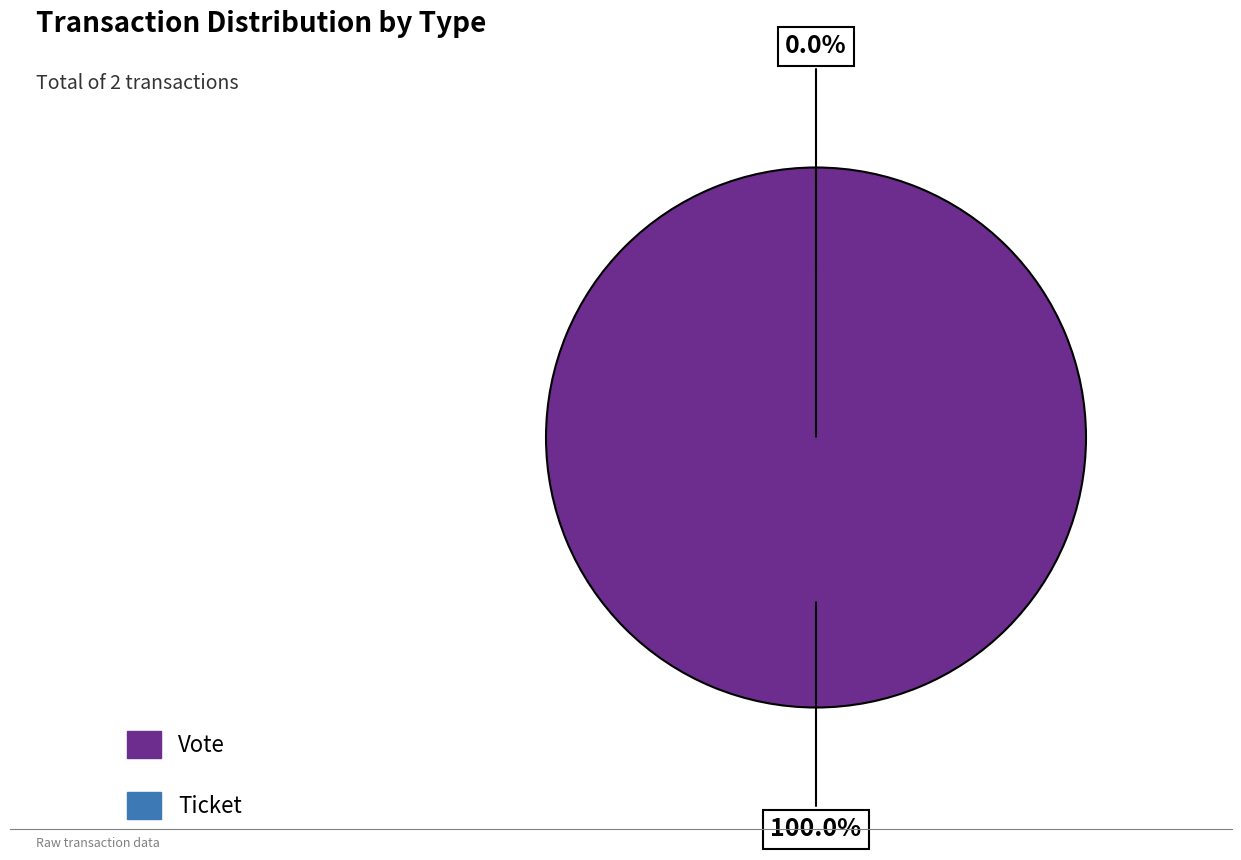

How many slices are in this pie chart?

2